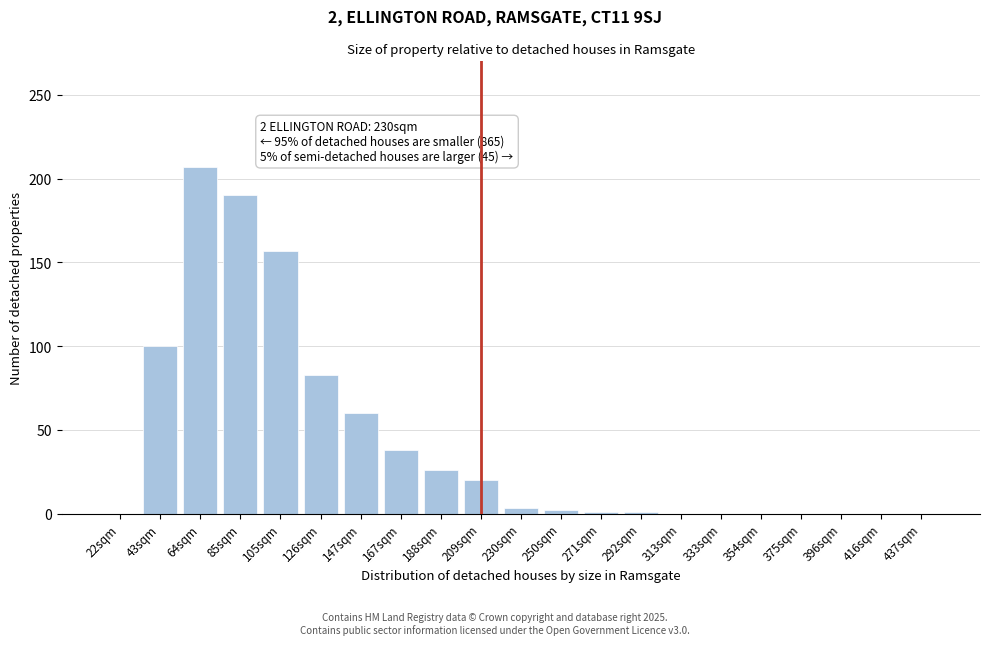

At which label is the value closest to 103?

43sqm